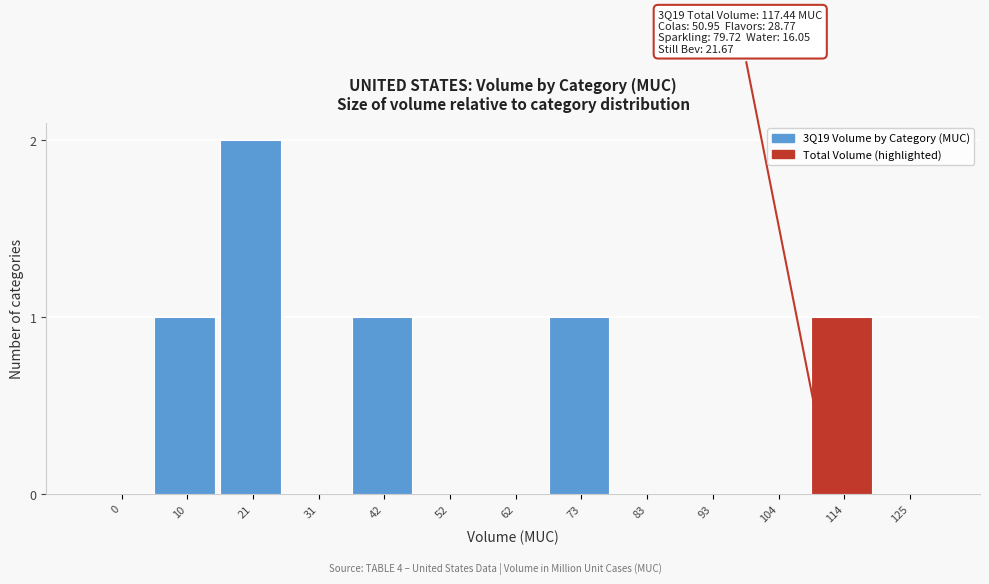

Reading left to right, list all the values displayed in this chart.

0=0	10=1	21=2	31=0	42=1	52=0	62=0	73=1	83=0	93=0	104=0	114=1	125=0